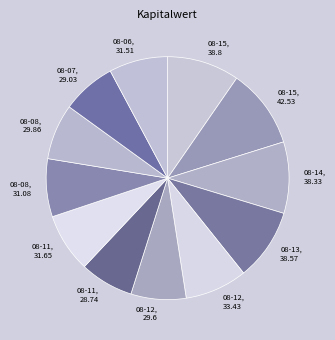

Which category has the biggest portion of the pie?

08-15, 42.53